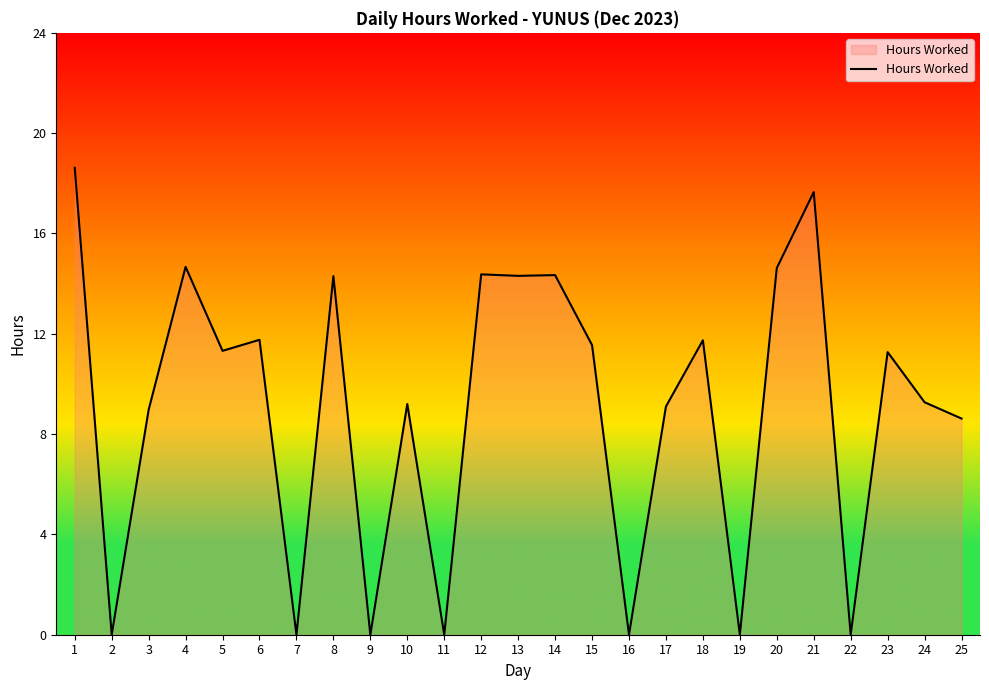

What is the difference between the maximum and minimum values?

18.6